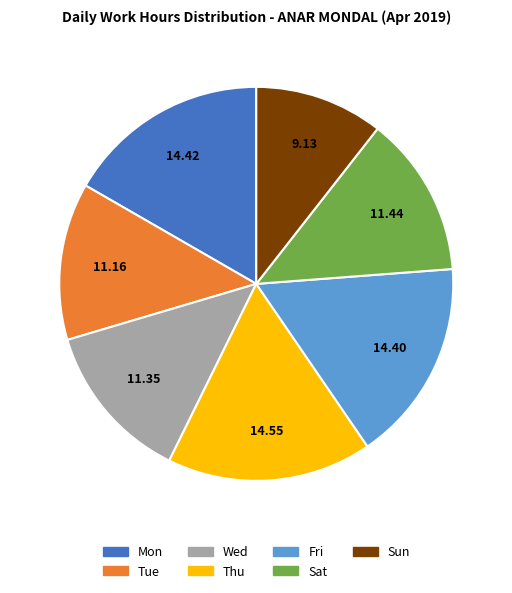

Is Sun the majority of the pie?

No